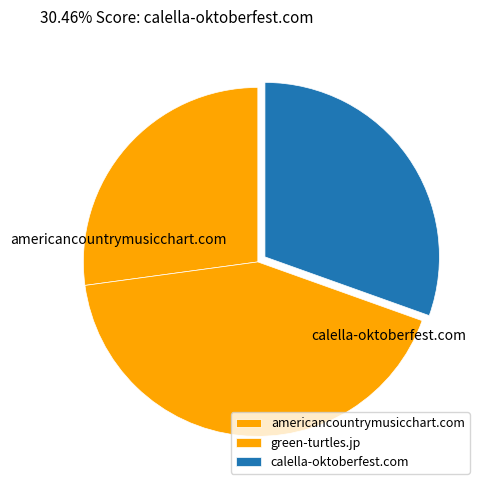

What is the ratio of the value at americancountrymusicchart.com to the value at calella-oktoberfest.com?

0.9